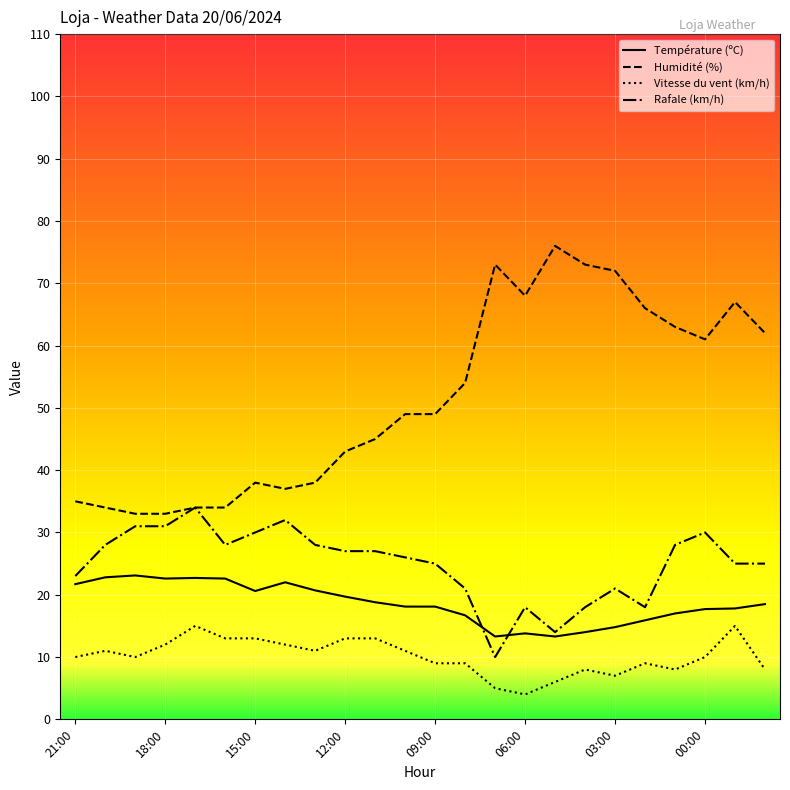

Which series has the largest total across all categories?

Humidité (%)